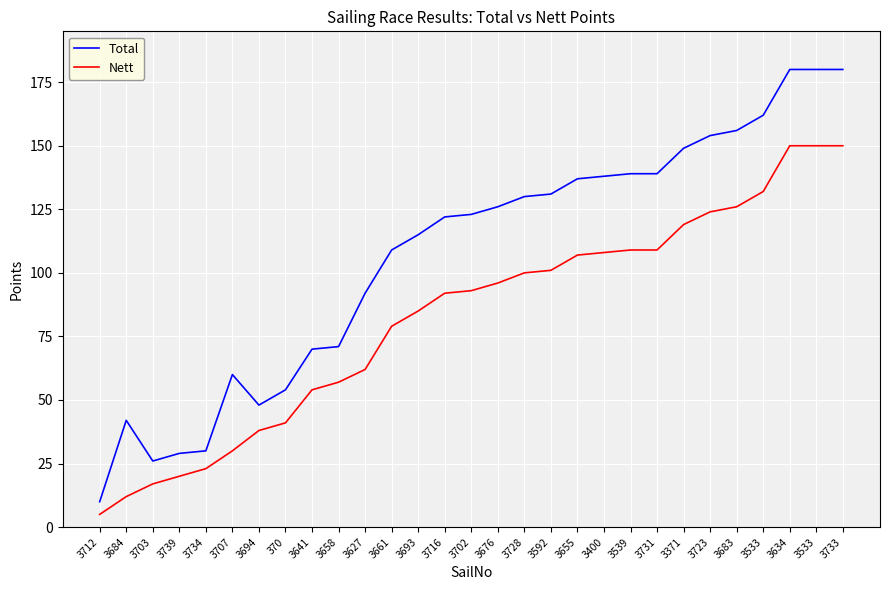

What is the total value across all series at 3716?

214